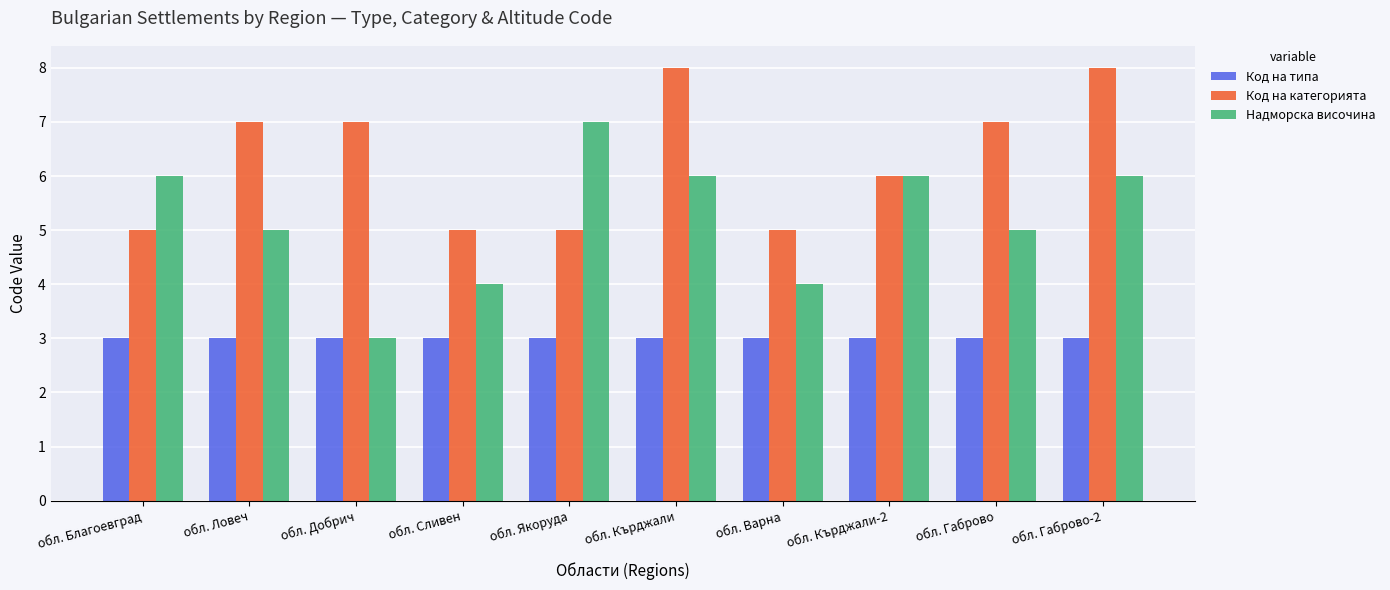

What is the total value across all series at обл. Сливен?

12